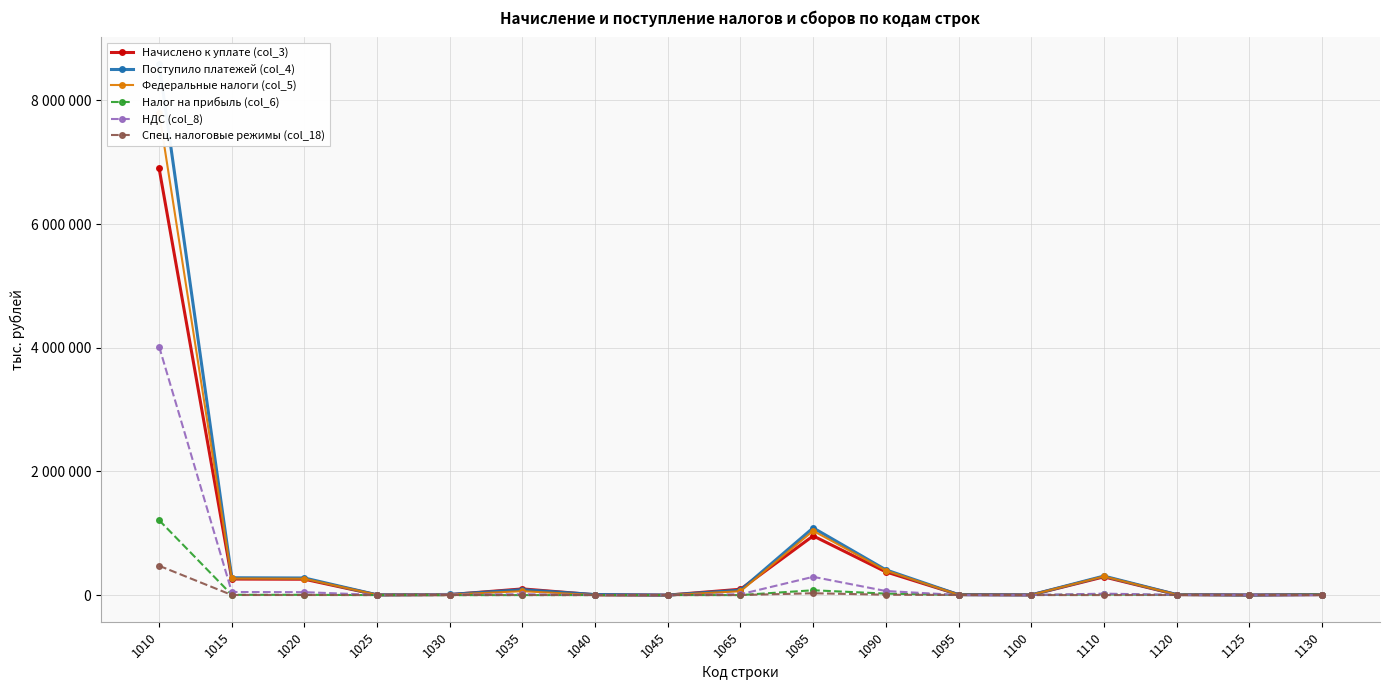

Which has a higher value, 1125 or 1040?

1040